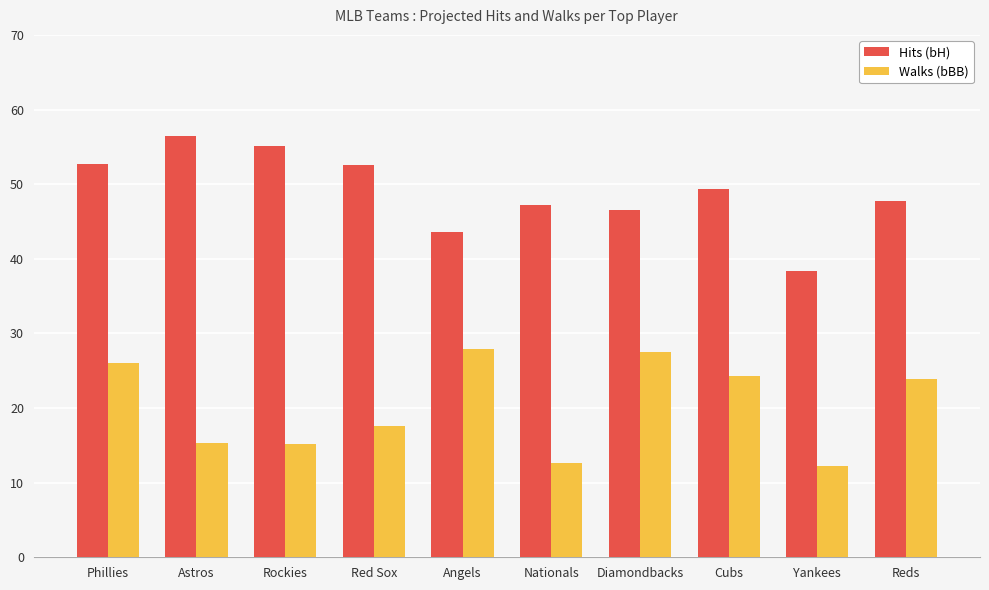

What position from the left is Red Sox?

4